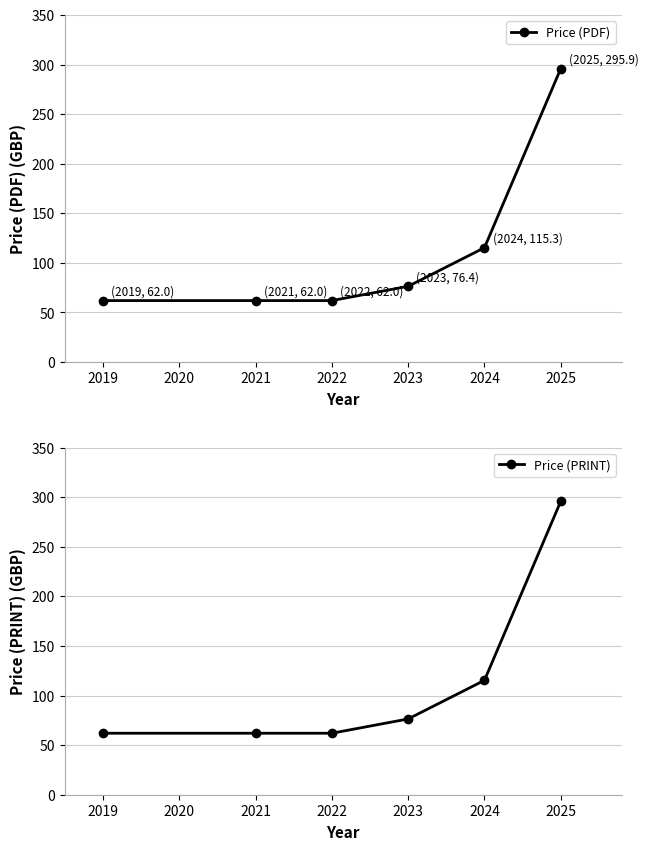

How many data points in Price (PRINT) are above 76?

3